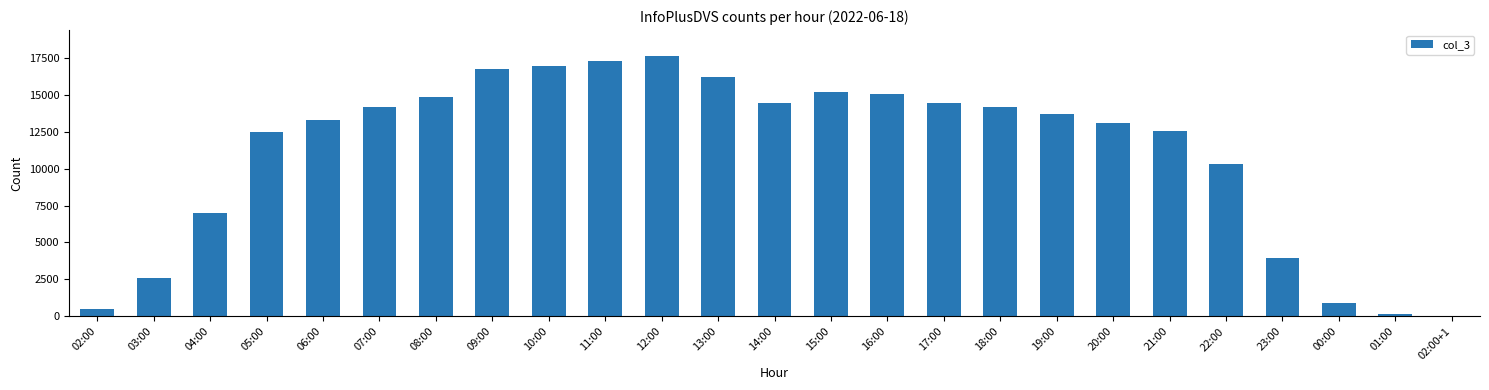

What is the change in value from 04:00 to 12:00?

+10617